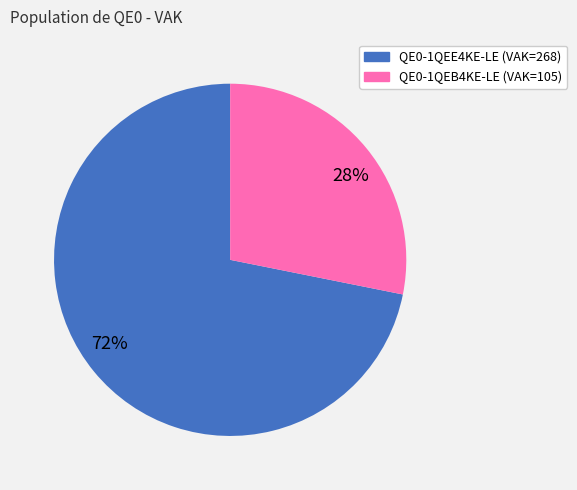

Does any single category account for the majority?

Yes